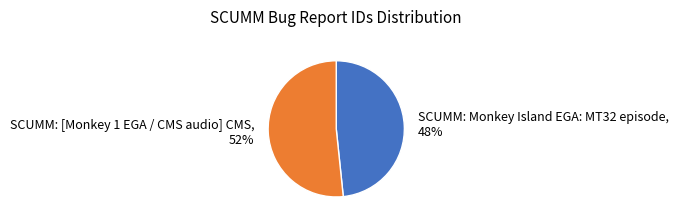

What is the ratio of the value at SCUMM: Monkey Island EGA: MT32 episode to the value at SCUMM: [Monkey 1 EGA / CMS audio] CMS?

0.9